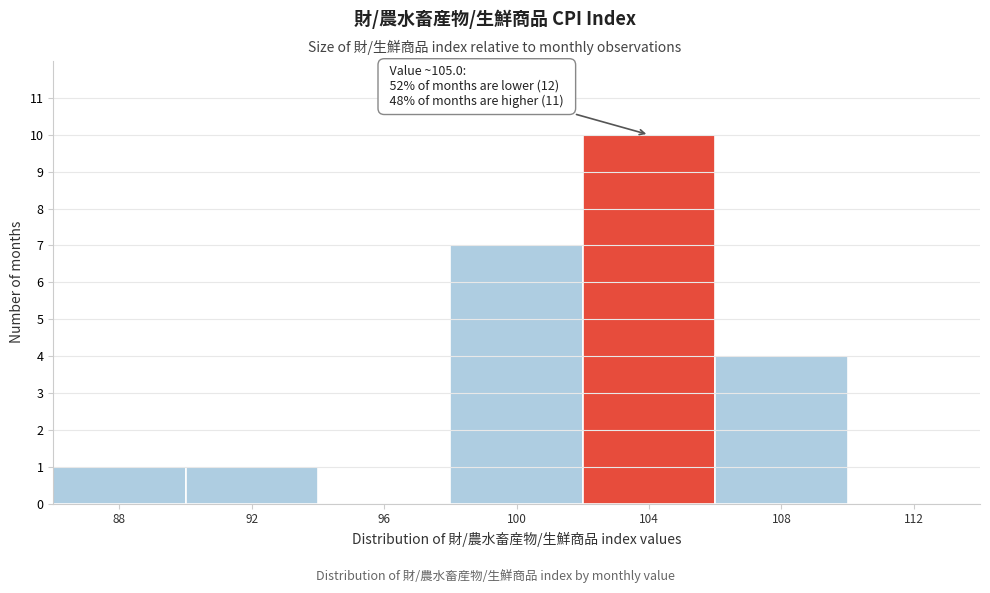

Reading left to right, transcribe all the data shown in this chart.

88=1	92=1	96=0	100=7	104=10	108=4	112=0